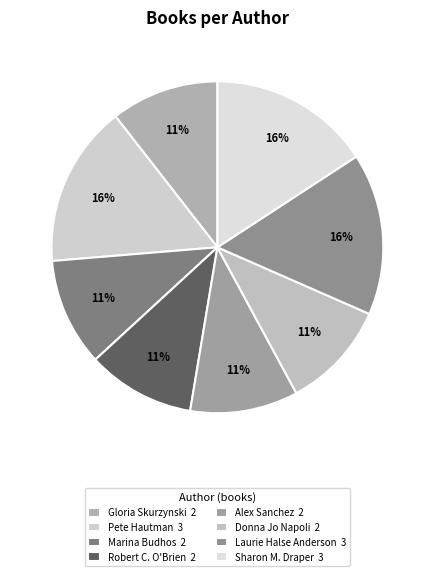

Is it true that Gloria Skurzynski is 11% of the pie?

True